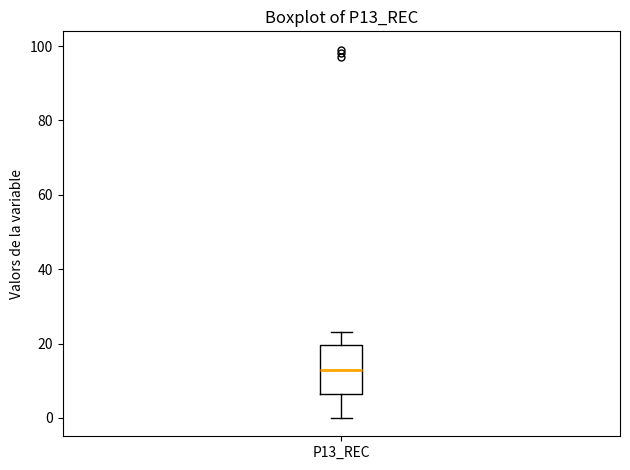

Transcribe this box plot: give where the median line is, the range the box spans, and where the two whiskers end, as read against the y-axis. The values are not printed on the chart, so give them approximately, as read against the axis.

median 14, box 6 to 20, whiskers 0 to 24